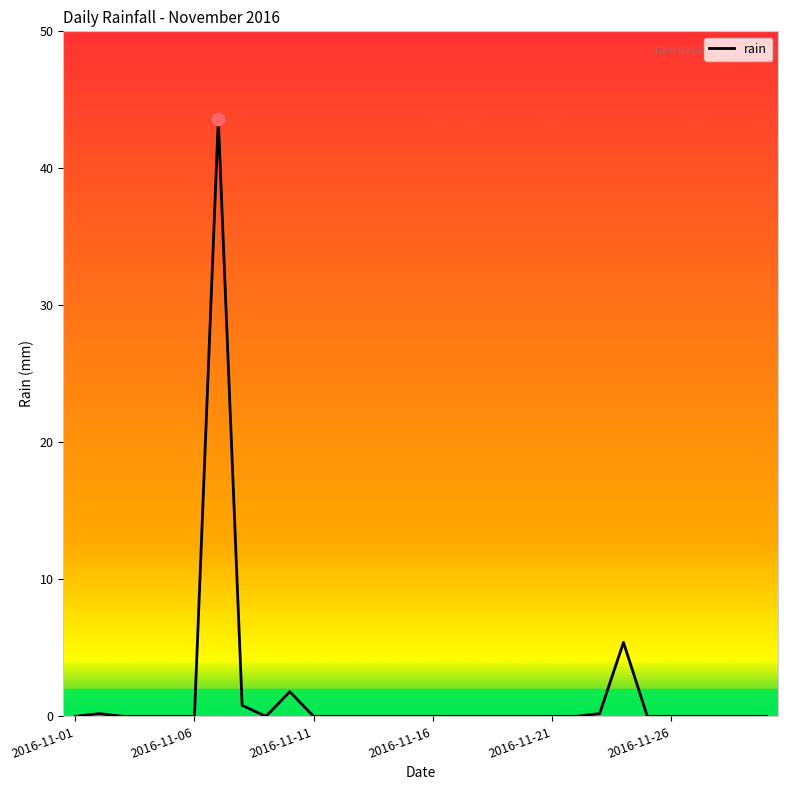

What is the greatest value displayed?

43.6